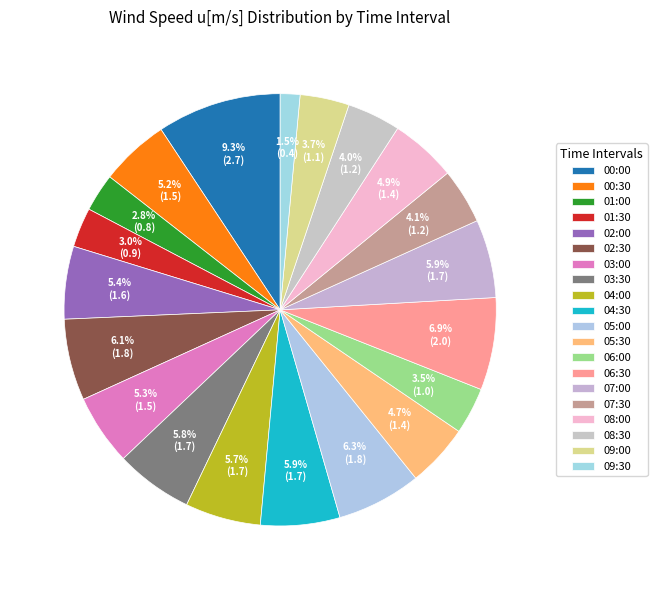

To the nearest percent, what is the difference between the largest and smallest slice percentages?

8%